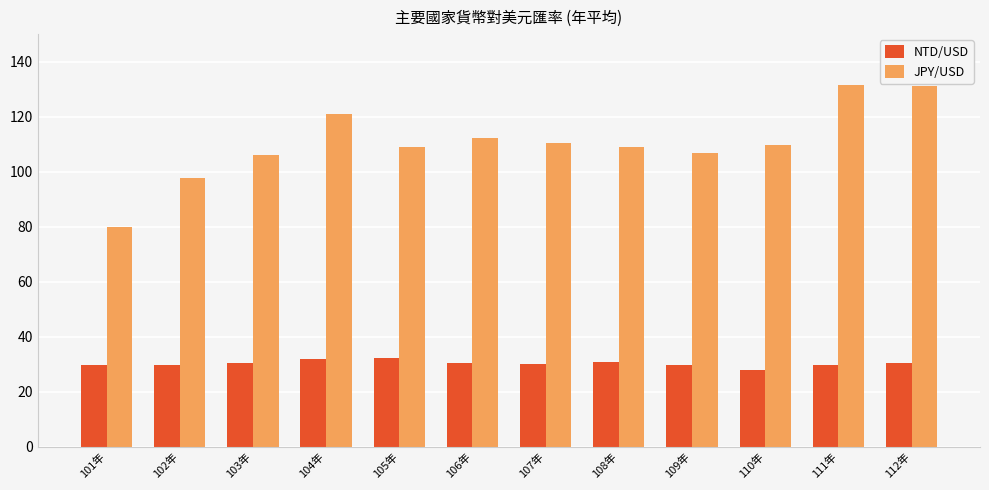

Which series has the largest total across all categories?

JPY/USD